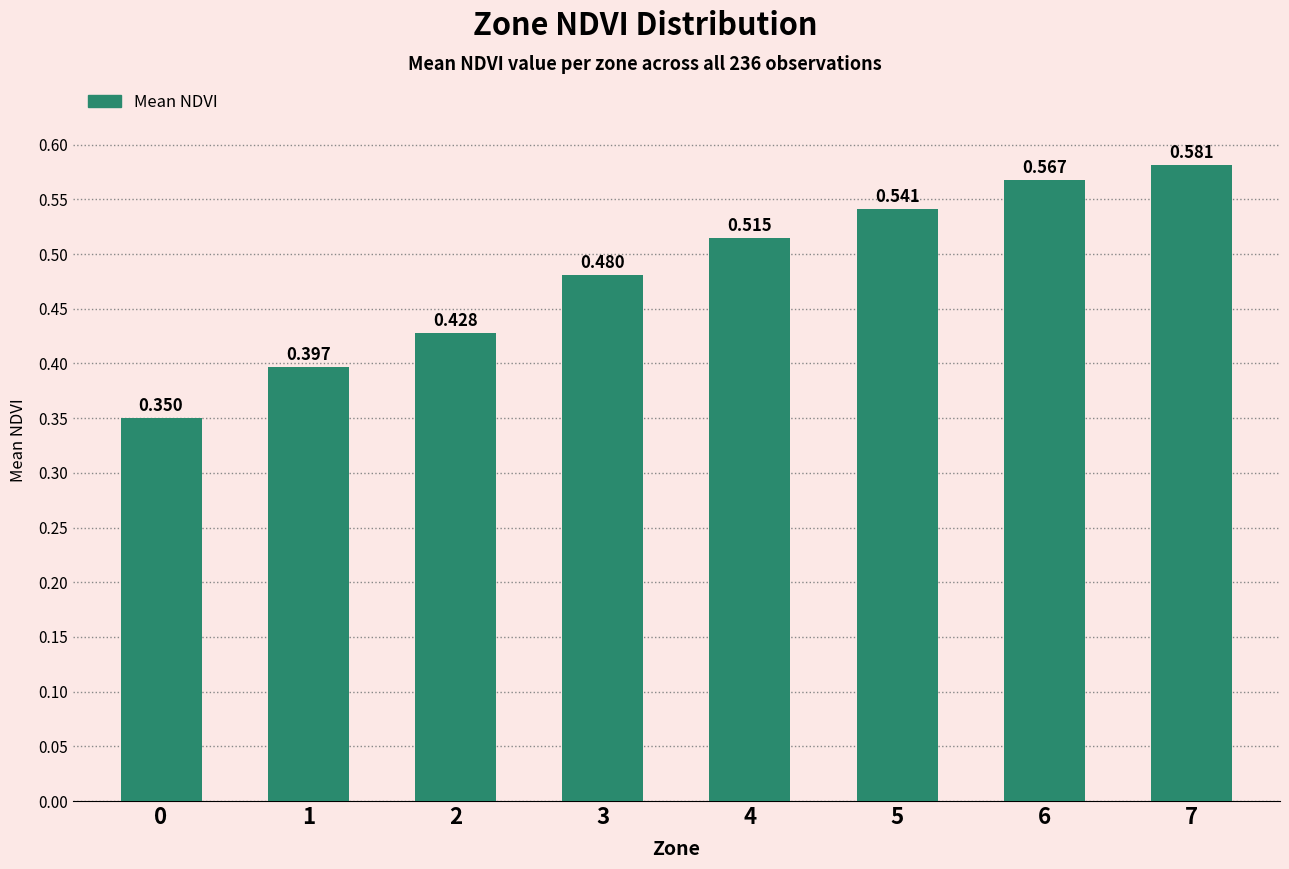

Reading right to left, what are all the values shown in this chart?

0.6	0.6	0.5	0.5	0.5	0.4	0.4	0.4